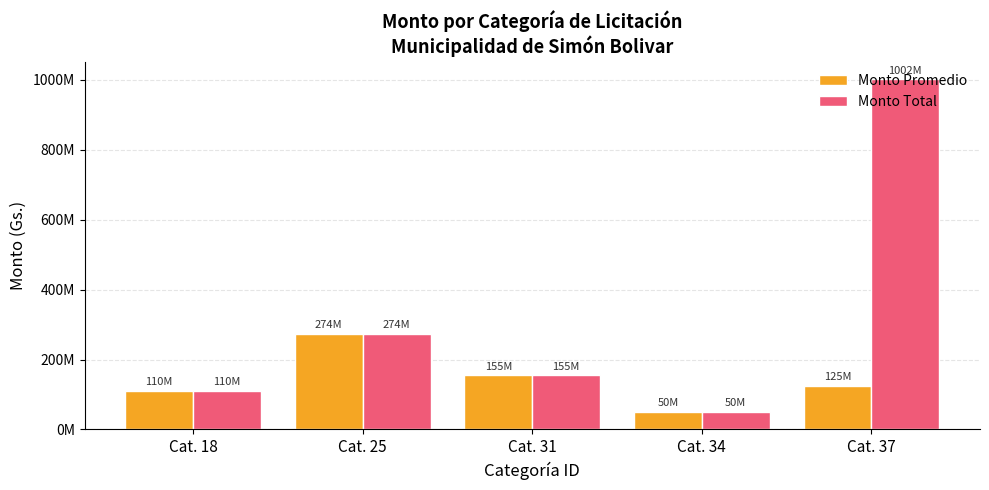

What are all the series names shown in the legend?

Monto Promedio, Monto Total